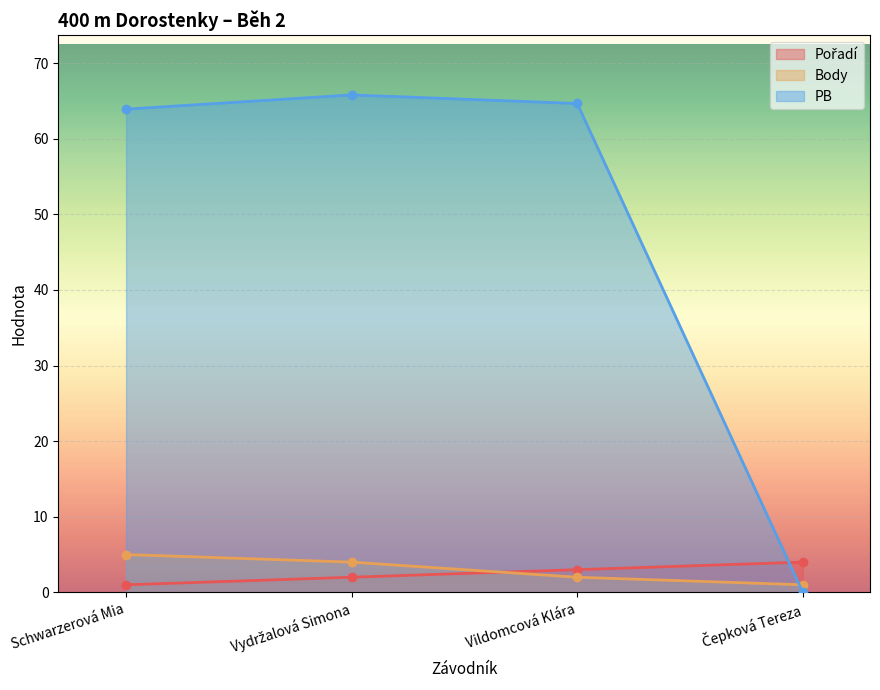

Between which two adjacent categories do Body and PB first intersect?

Vildomcová Klára and Čepková Tereza